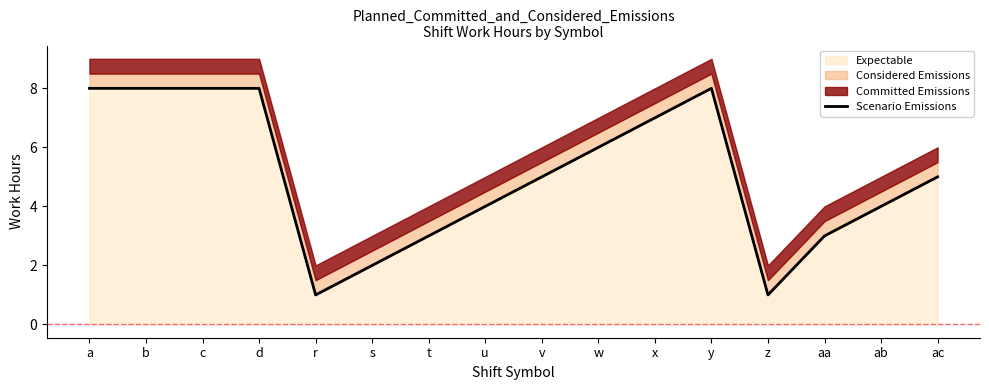

What position from the right is ab?

2